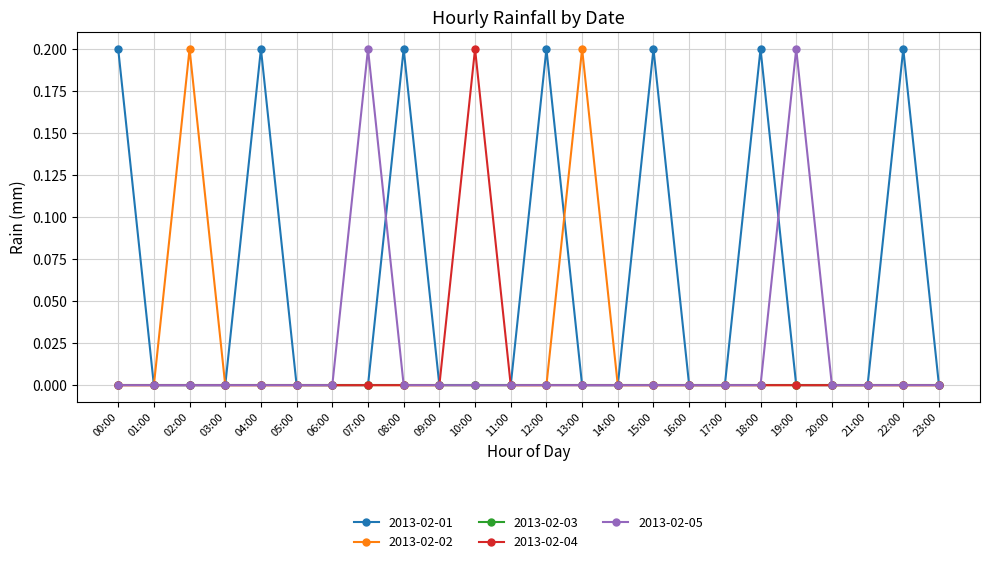

What are all the series names shown in the legend?

2013-02-01, 2013-02-02, 2013-02-03, 2013-02-04, 2013-02-05